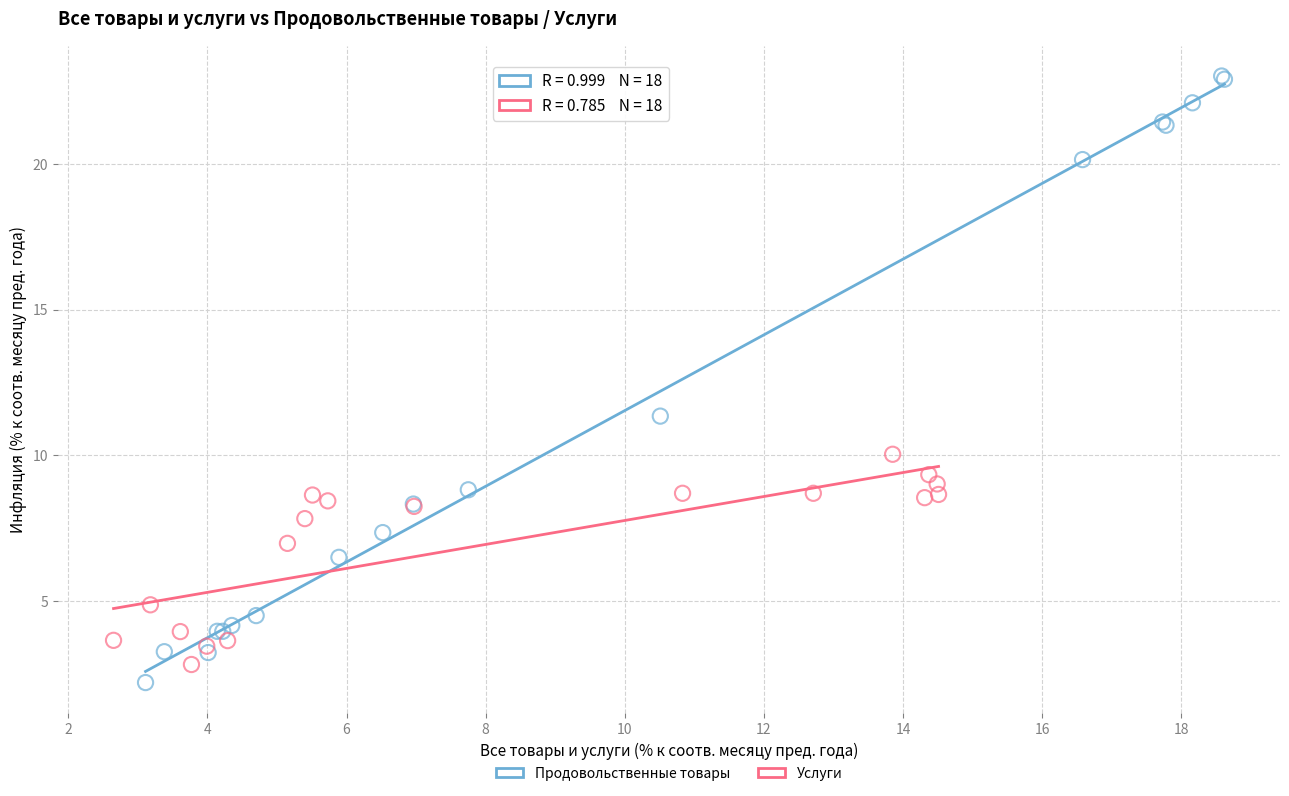

Which series has the widest spread of Y values?

Продовольственные товары